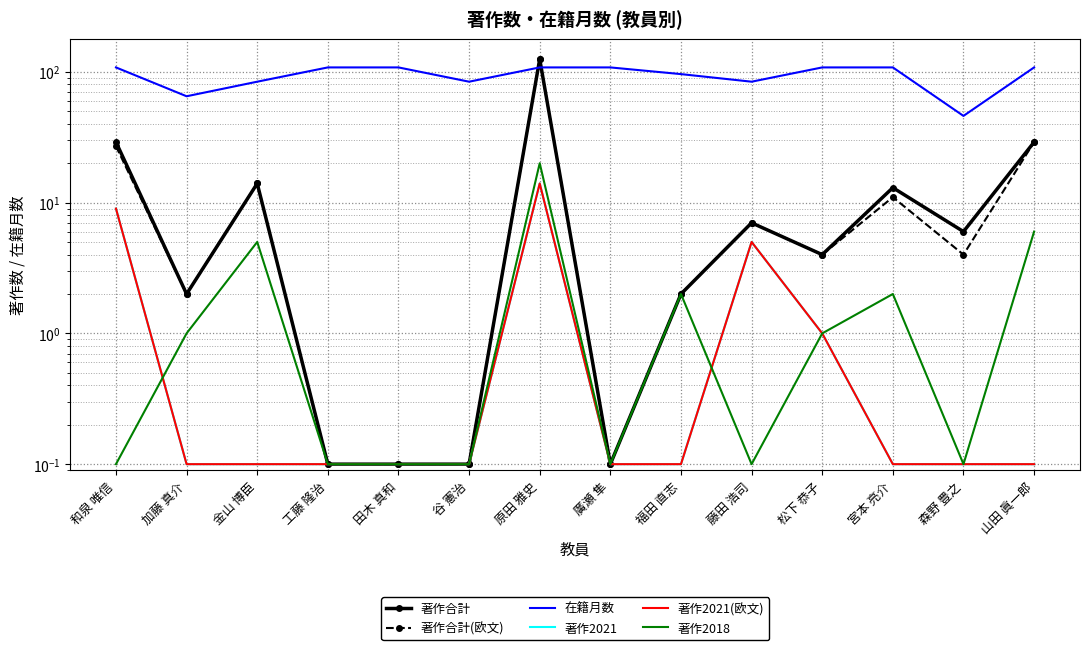

Reading left to right, transcribe all the data shown in this chart.

著作合計: 和泉 唯信=29.0	加藤 真介=2.0	金山 博臣=14.0	工藤 隆治=0.1	田木 真和=0.1	谷 憲治=0.1	原田 雅史=125.0	廣瀬 隼=0.1	福田 直志=2.0	藤田 浩司=7.0	松下 恭子=4.0	宮本 亮介=13.0	森野 豊之=6.0	山田 眞一郎=29.0
著作合計(欧文): 和泉 唯信=27.0	加藤 真介=2.0	金山 博臣=14.0	工藤 隆治=0.1	田木 真和=0.1	谷 憲治=0.1	原田 雅史=125.0	廣瀬 隼=0.1	福田 直志=2.0	藤田 浩司=7.0	松下 恭子=4.0	宮本 亮介=11.0	森野 豊之=4.0	山田 眞一郎=29.0
在籍月数: 和泉 唯信=108.0	加藤 真介=65.0	金山 博臣=84.0	工藤 隆治=108.0	田木 真和=108.0	谷 憲治=84.0	原田 雅史=108.0	廣瀬 隼=108.0	福田 直志=96.0	藤田 浩司=84.0	松下 恭子=108.0	宮本 亮介=108.0	森野 豊之=46.0	山田 眞一郎=108.0
著作2021: 和泉 唯信=9.0	加藤 真介=0.1	金山 博臣=0.1	工藤 隆治=0.1	田木 真和=0.1	谷 憲治=0.1	原田 雅史=14.0	廣瀬 隼=0.1	福田 直志=0.1	藤田 浩司=5.0	松下 恭子=1.0	宮本 亮介=0.1	森野 豊之=0.1	山田 眞一郎=0.1
著作2021(欧文): 和泉 唯信=9.0	加藤 真介=0.1	金山 博臣=0.1	工藤 隆治=0.1	田木 真和=0.1	谷 憲治=0.1	原田 雅史=14.0	廣瀬 隼=0.1	福田 直志=0.1	藤田 浩司=5.0	松下 恭子=1.0	宮本 亮介=0.1	森野 豊之=0.1	山田 眞一郎=0.1
著作2018: 和泉 唯信=0.1	加藤 真介=1.0	金山 博臣=5.0	工藤 隆治=0.1	田木 真和=0.1	谷 憲治=0.1	原田 雅史=20.0	廣瀬 隼=0.1	福田 直志=2.0	藤田 浩司=0.1	松下 恭子=1.0	宮本 亮介=2.0	森野 豊之=0.1	山田 眞一郎=6.0